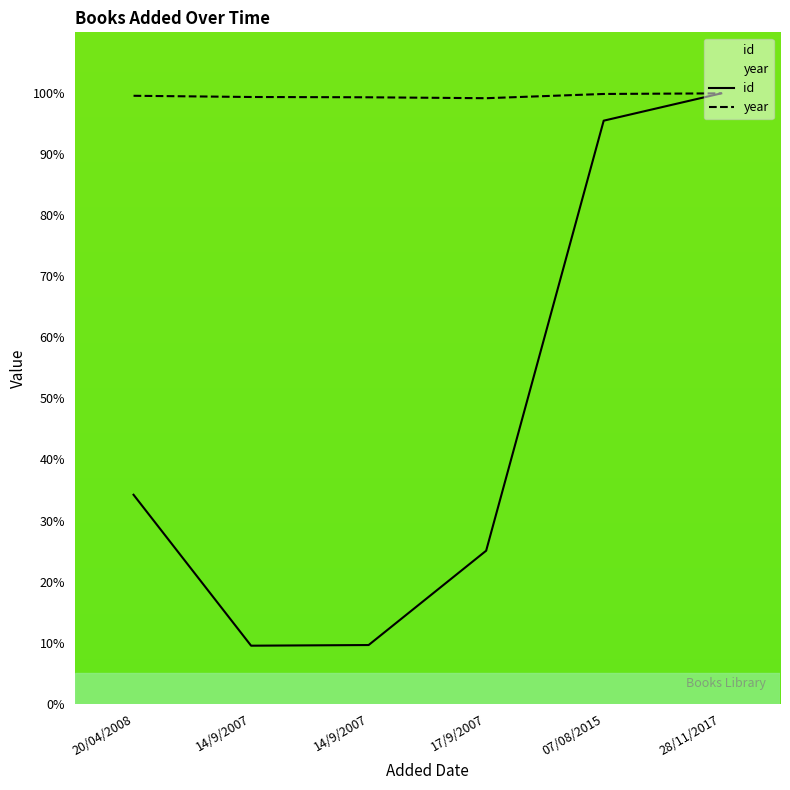

Reading right to left, transcribe all the data shown in this chart.

id: 28/11/2017=100.0	07/08/2015=95.5	17/9/2007=25.1	14/9/2007=9.6	14/9/2007=9.5	20/04/2008=34.2
year: 28/11/2017=100.0	07/08/2015=99.9	17/9/2007=99.2	14/9/2007=99.4	14/9/2007=99.4	20/04/2008=99.6